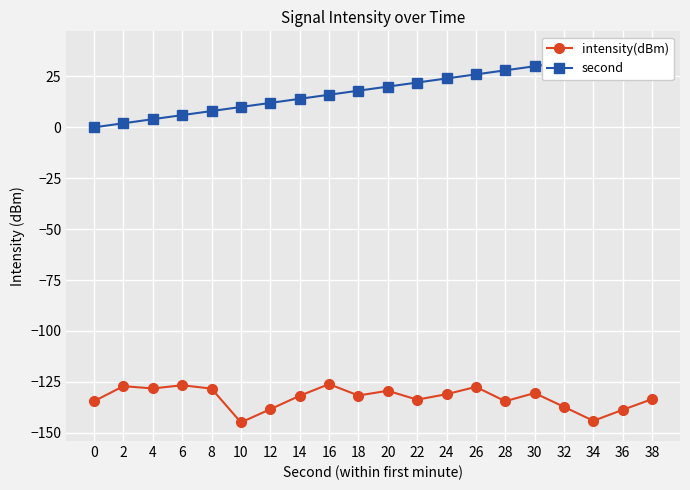

What are all the series names shown in the legend?

intensity(dBm), second